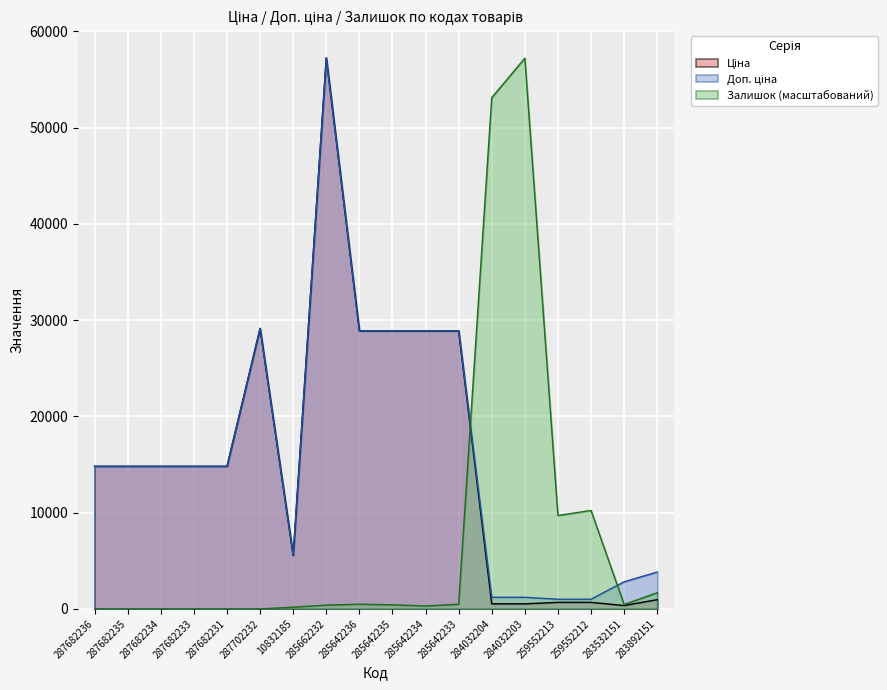

Does the chart display data point markers on the line(s)?

No